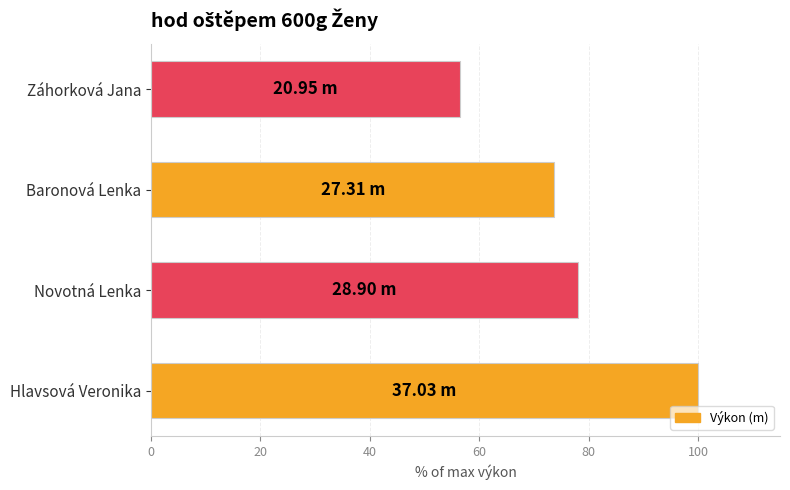

Rank the categories by value from highest to lowest.

Hlavsová Veronika, Novotná Lenka, Baronová Lenka, Záhorková Jana